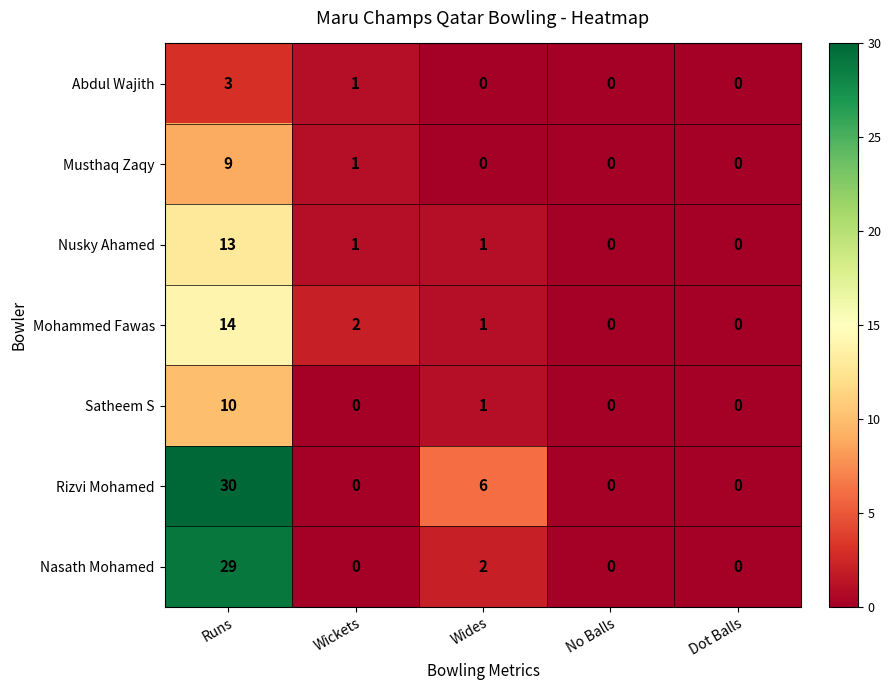

Count the Rizvi Mohamed values in the range 0 to 6.

4